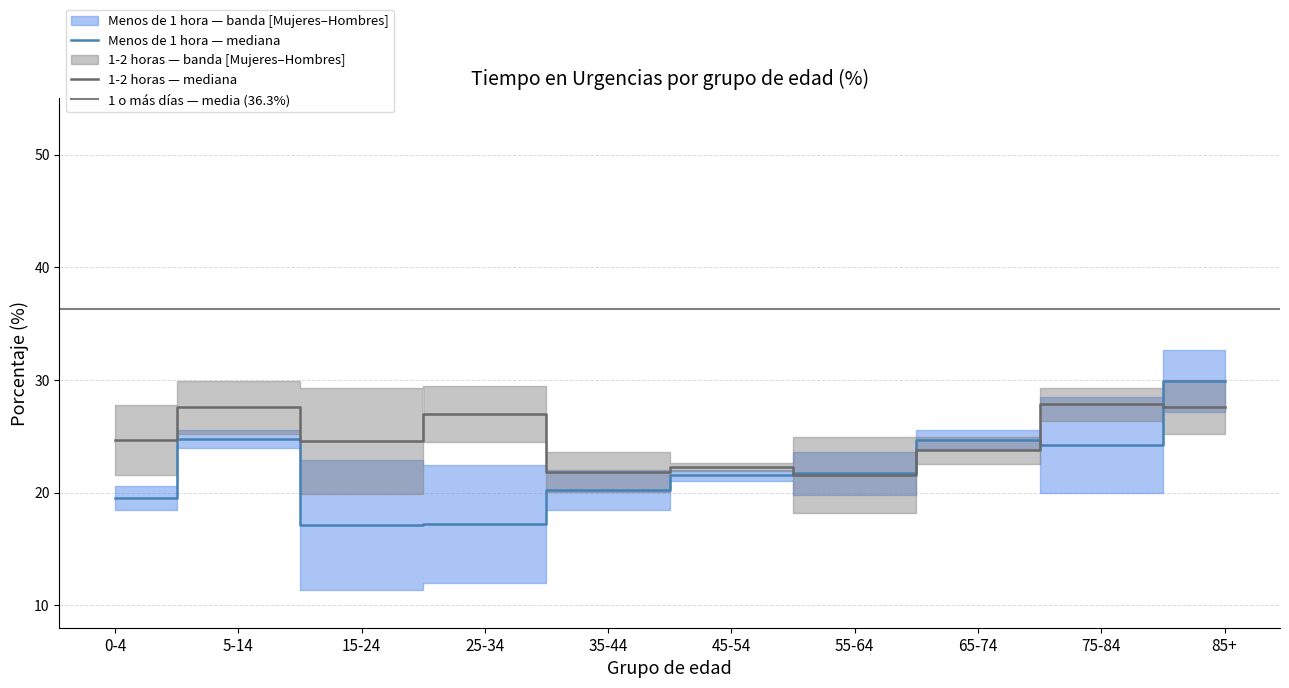

At which label does Menos de 1 hora (Mujeres) reach its peak?

85+